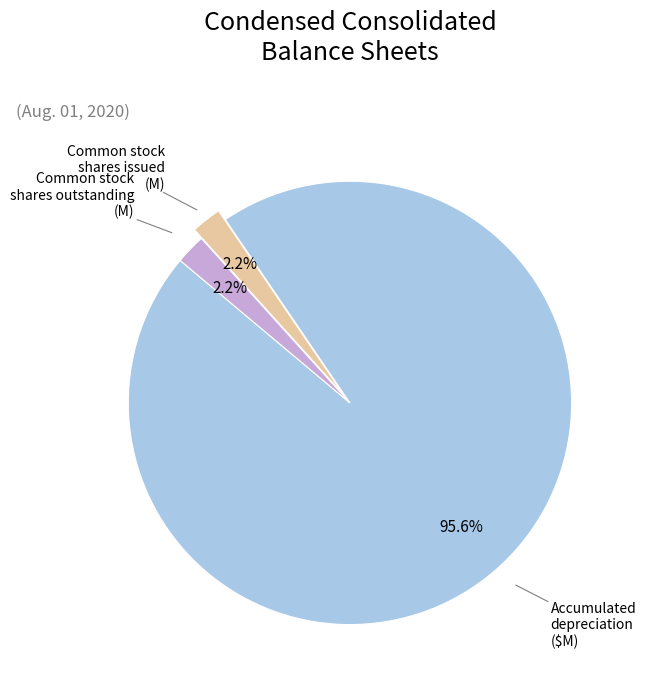

Does any single category account for the majority?

Yes